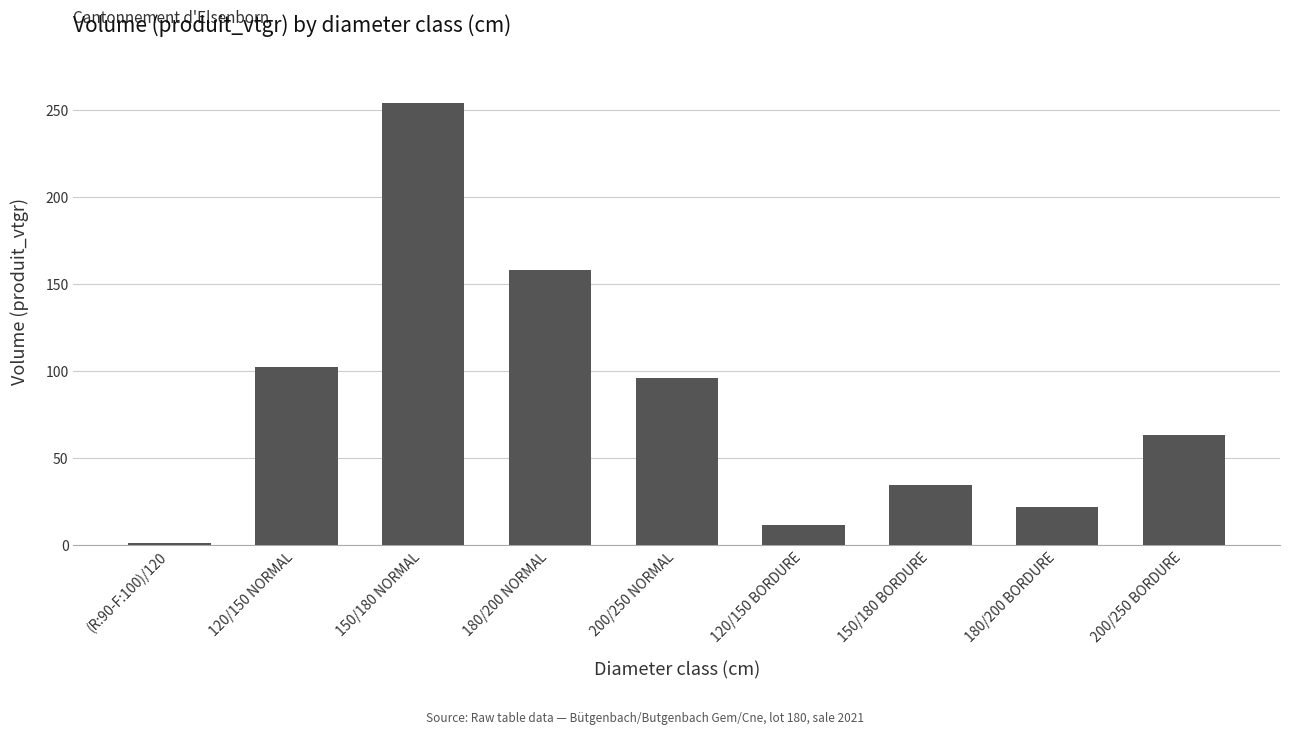

List the labels in order of value, smallest first.

(R:90-F:100)/120, 120/150 BORDURE, 180/200 BORDURE, 150/180 BORDURE, 200/250 BORDURE, 200/250 NORMAL, 120/150 NORMAL, 180/200 NORMAL, 150/180 NORMAL